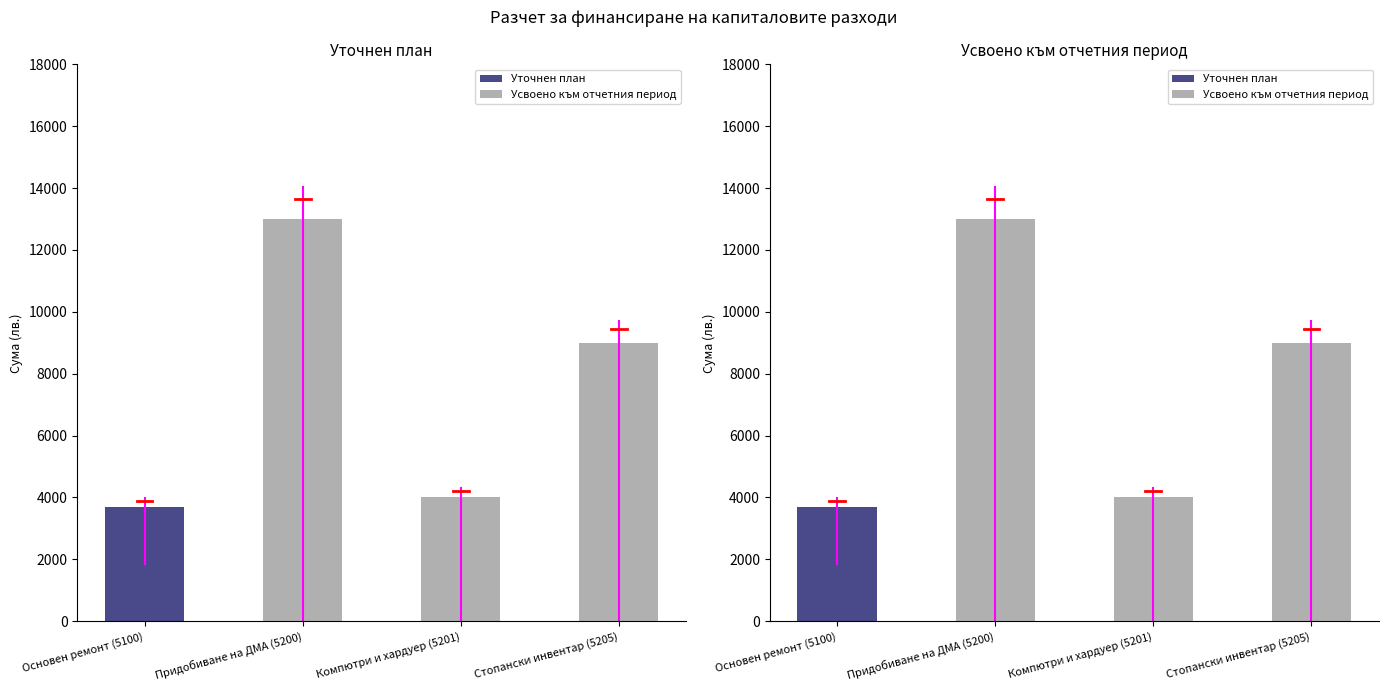

How many bars are there in each group?

2